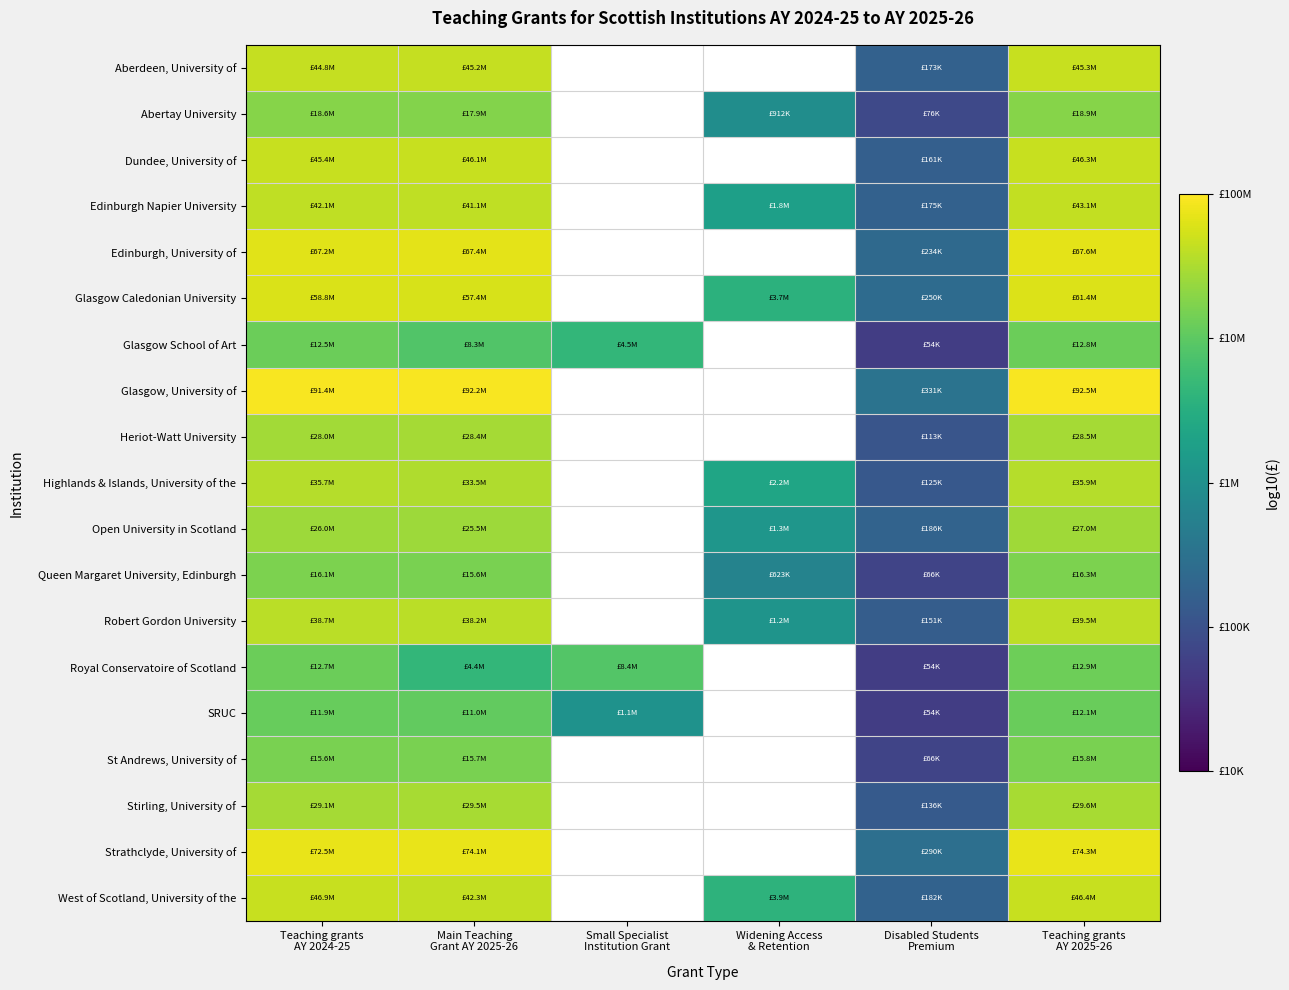

Which has a higher value, Teaching grants
AY 2024-25 or Teaching grants
AY 2025-26?

Teaching grants
AY 2025-26